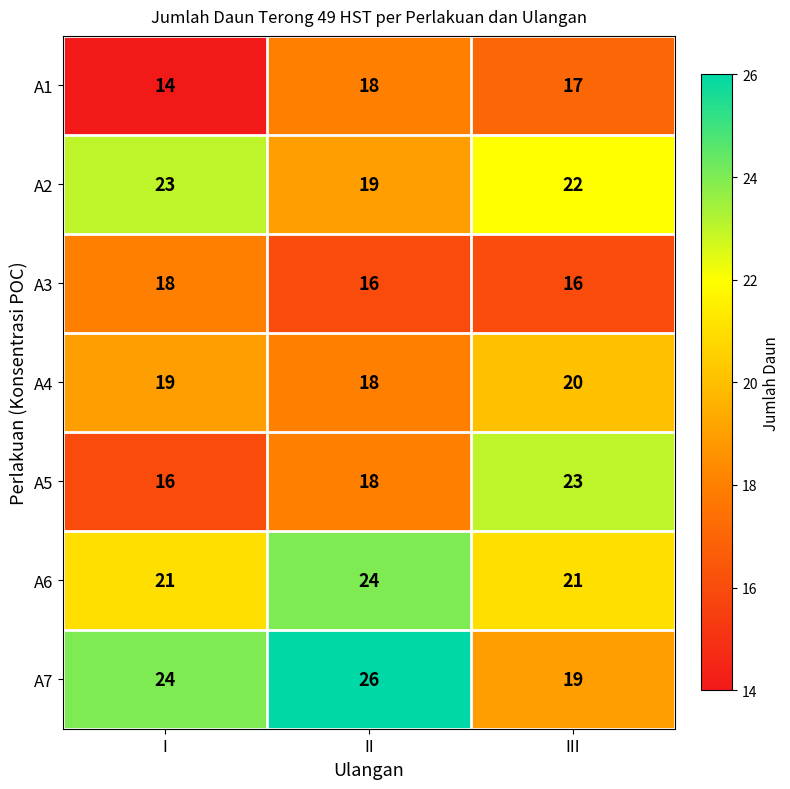

Reading right to left, list all the values displayed in this chart.

A1: 17	18	14
A2: 22	19	23
A3: 16	16	18
A4: 20	18	19
A5: 23	18	16
A6: 21	24	21
A7: 19	26	24